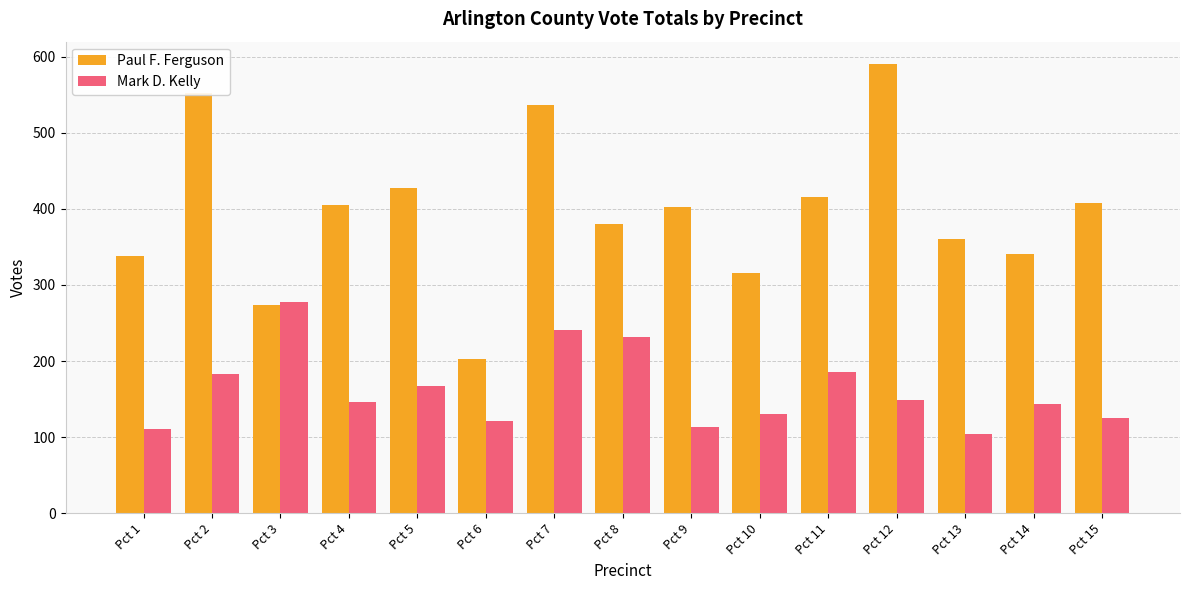

Count the number of categories in the chart.

15